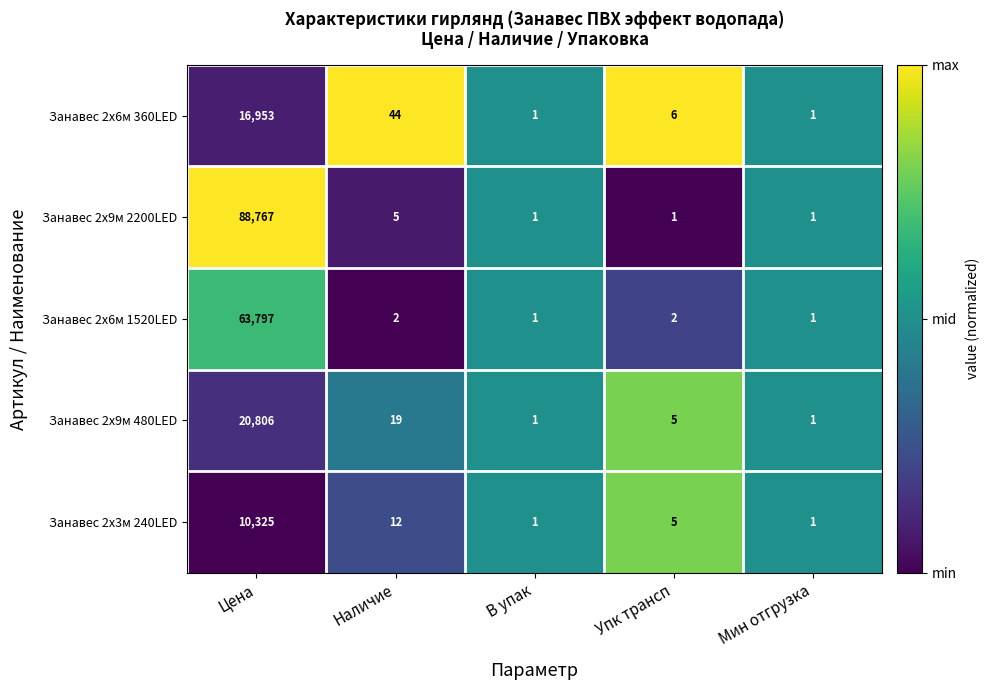

What is the maximum value shown in the chart?

88767